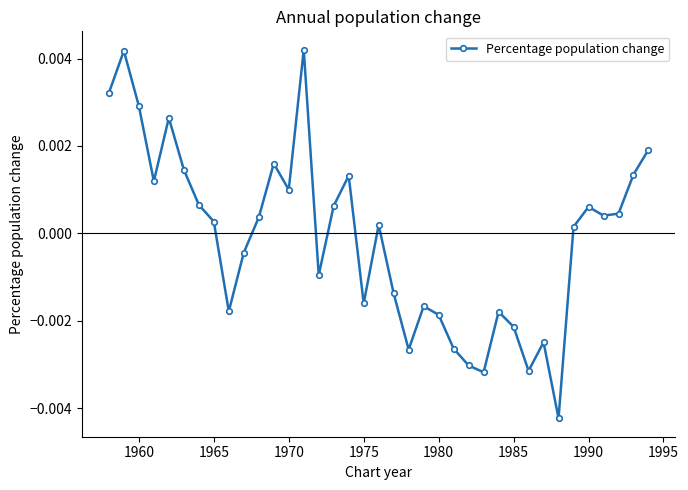

True or false: the data has more than 0 interior local peaks.

True